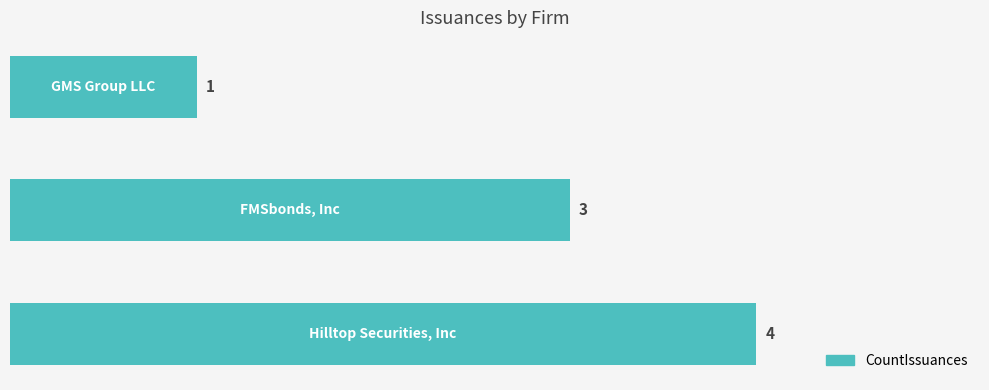

What is the difference between the maximum and second lowest values?

1